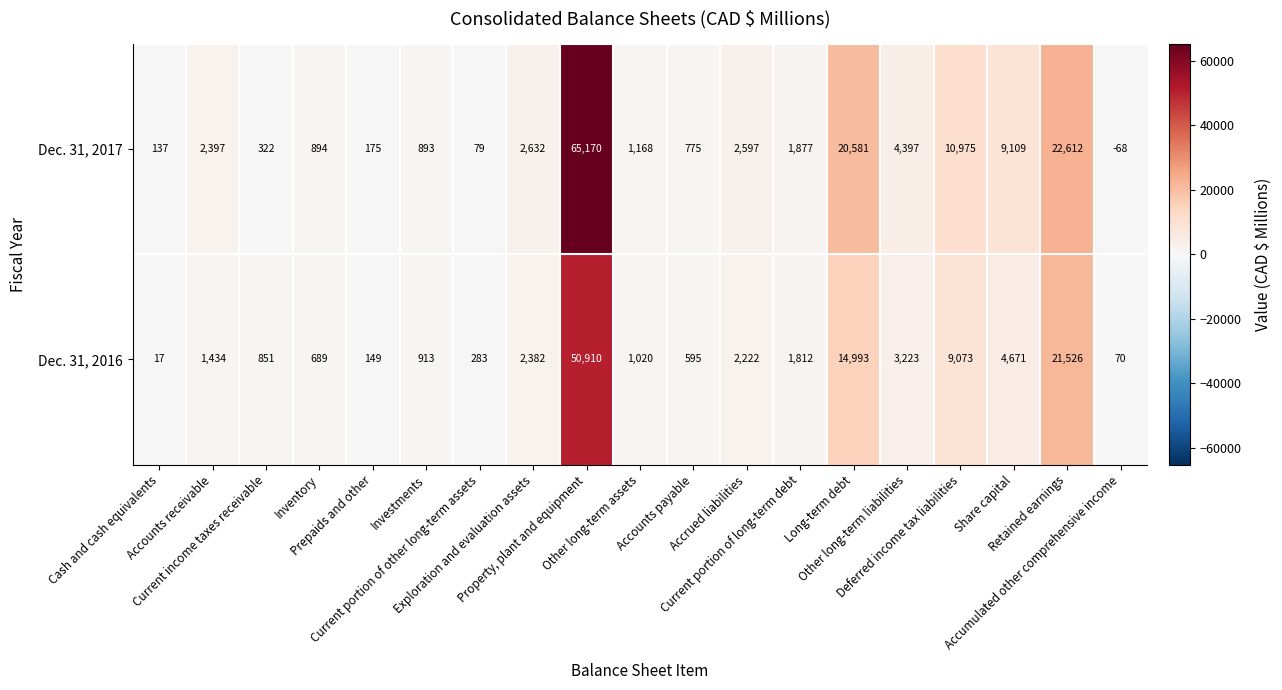

What is the difference between the second highest and second lowest values in the Dec. 31, 2017 series?

22533